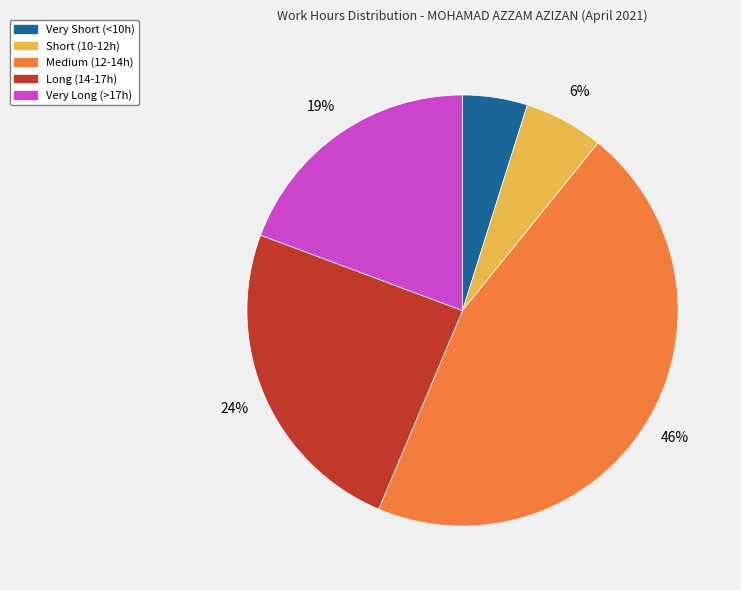

To the nearest percent, what is the difference between the largest and smallest slice percentages?

41%